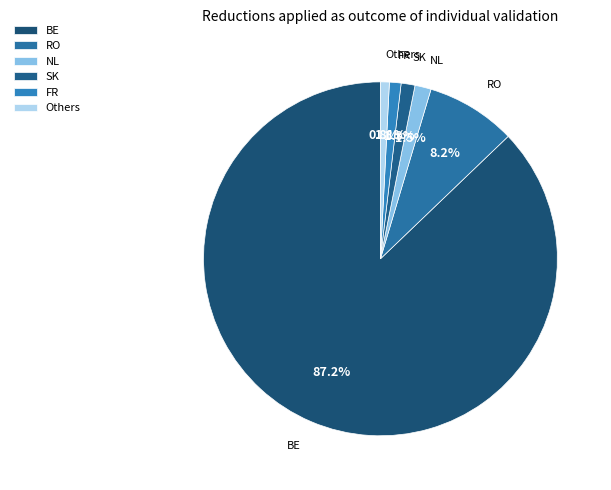

Is there a majority slice in this chart?

Yes